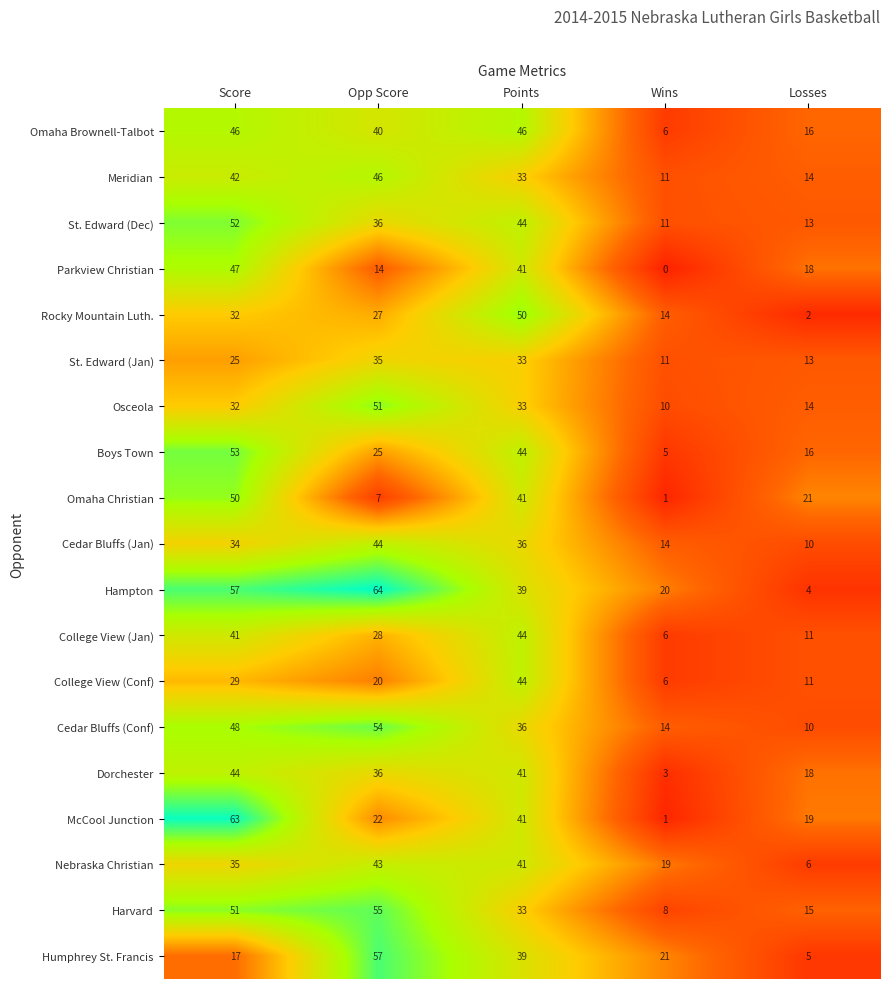

Is it true that Humphrey St. Francis equals 39 at Points?

True